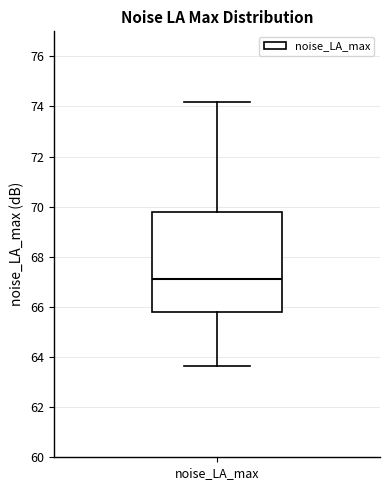

Where does the lower whisker of the box for noise_LA_max end on the y-axis? The values are not printed on the chart, so give them approximately, as read against the axis.

63.6